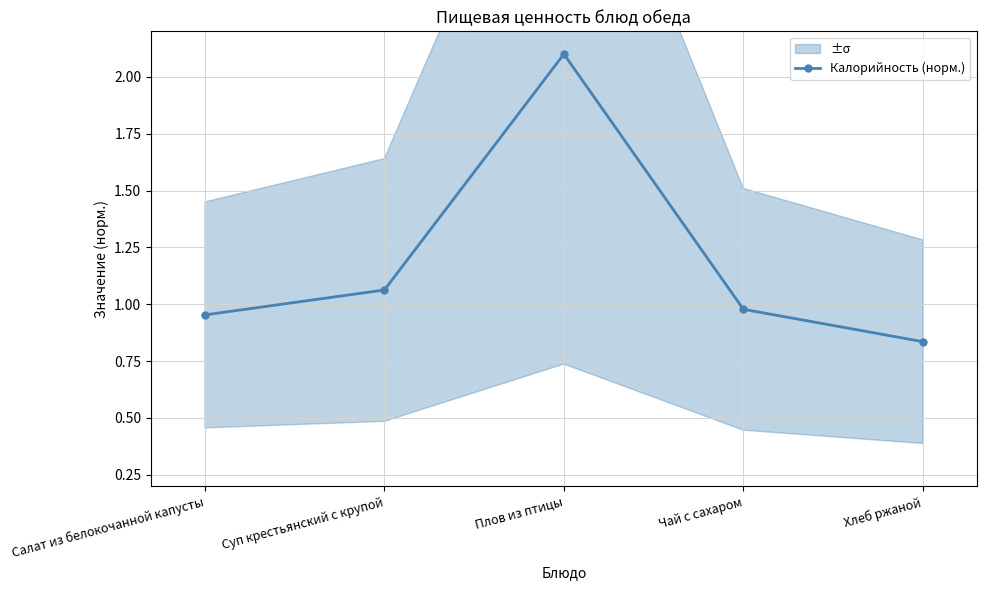

What is the minimum value shown in the chart?

0.8